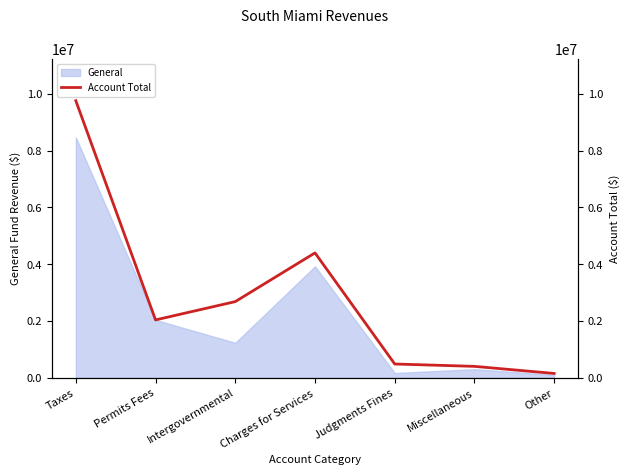

What is the maximum value shown in the chart?

9762192